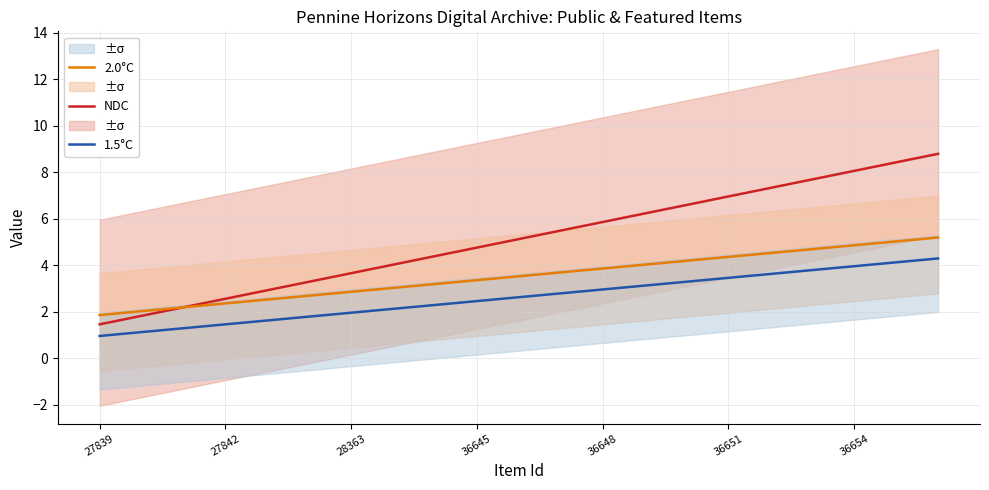

How many data points does each series have?

21